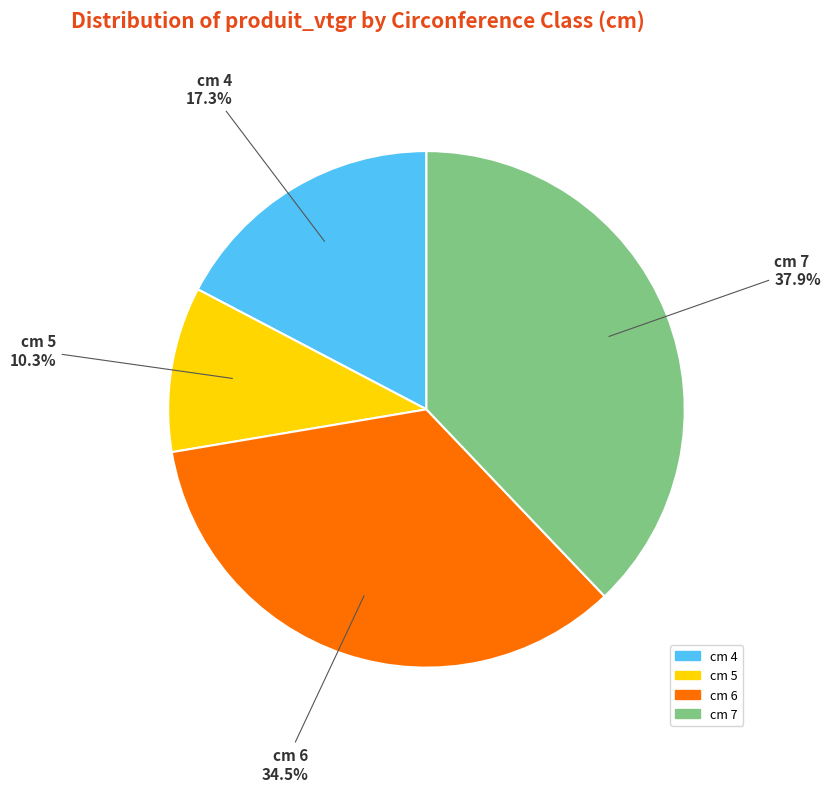

Is cm 7 the majority of the pie?

No